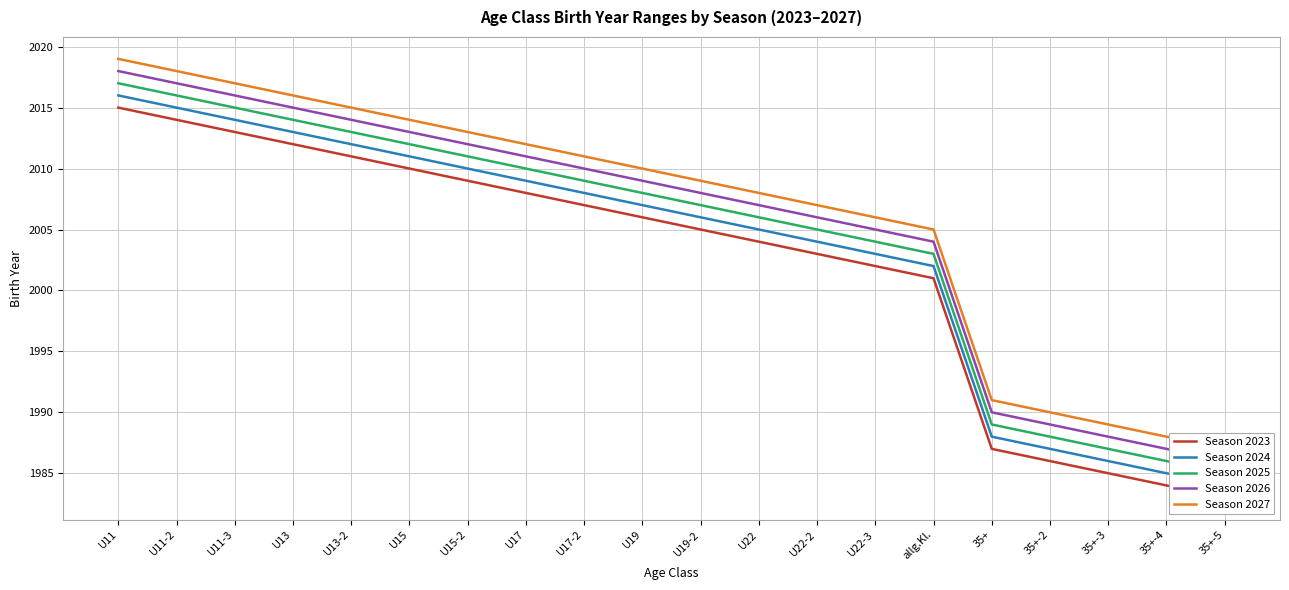

List the series in order of their overall mean, lowest first.

Season 2023, Season 2024, Season 2025, Season 2026, Season 2027